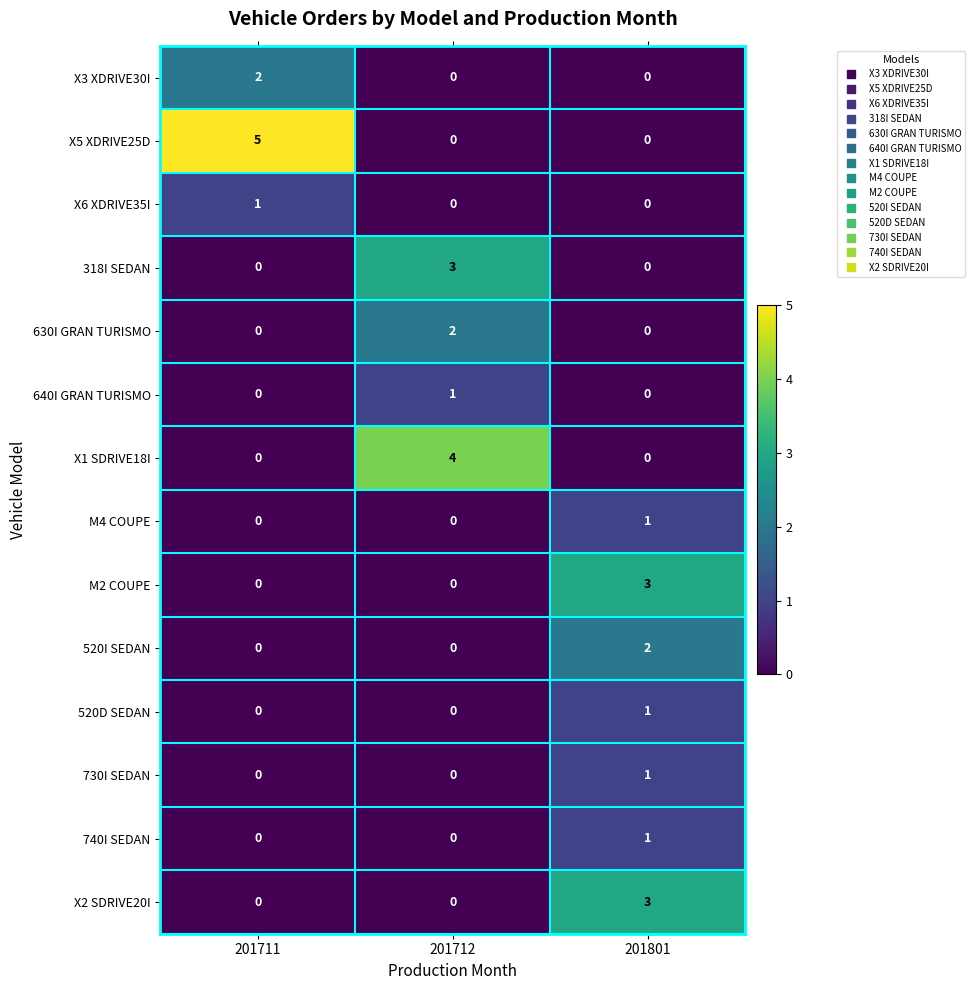

Is it true that M4 COUPE equals 1 at 201711?

False